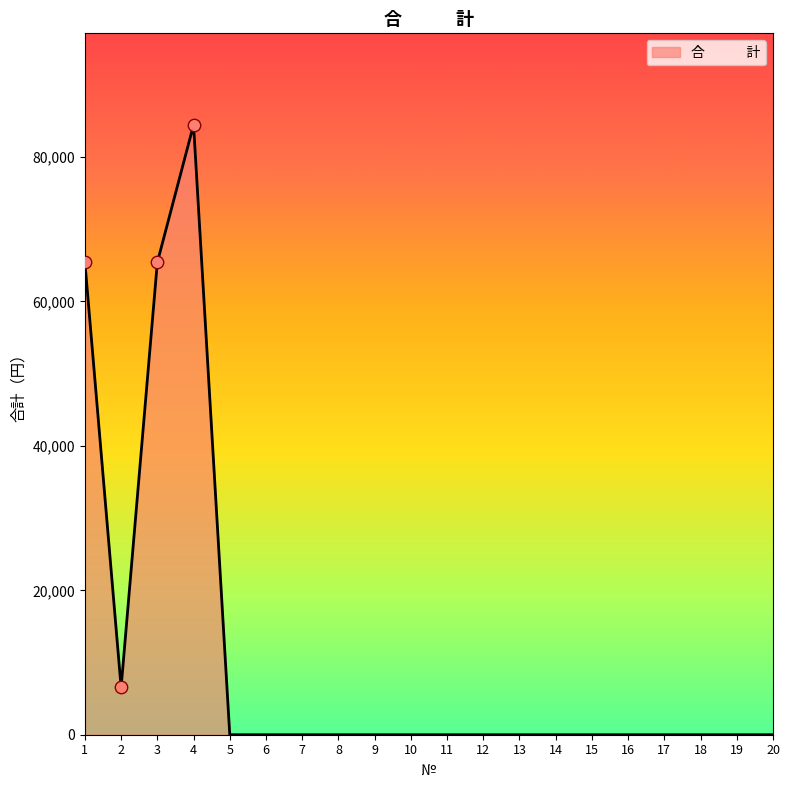

What is the change in value from 4 to 15?

-84465